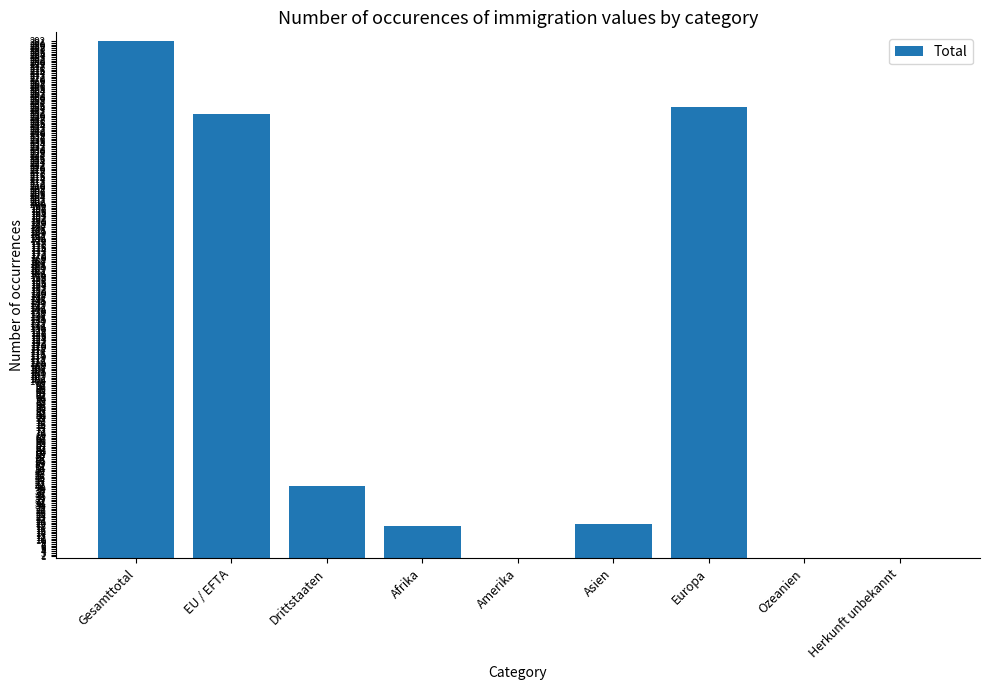

What is the greatest value displayed?

292